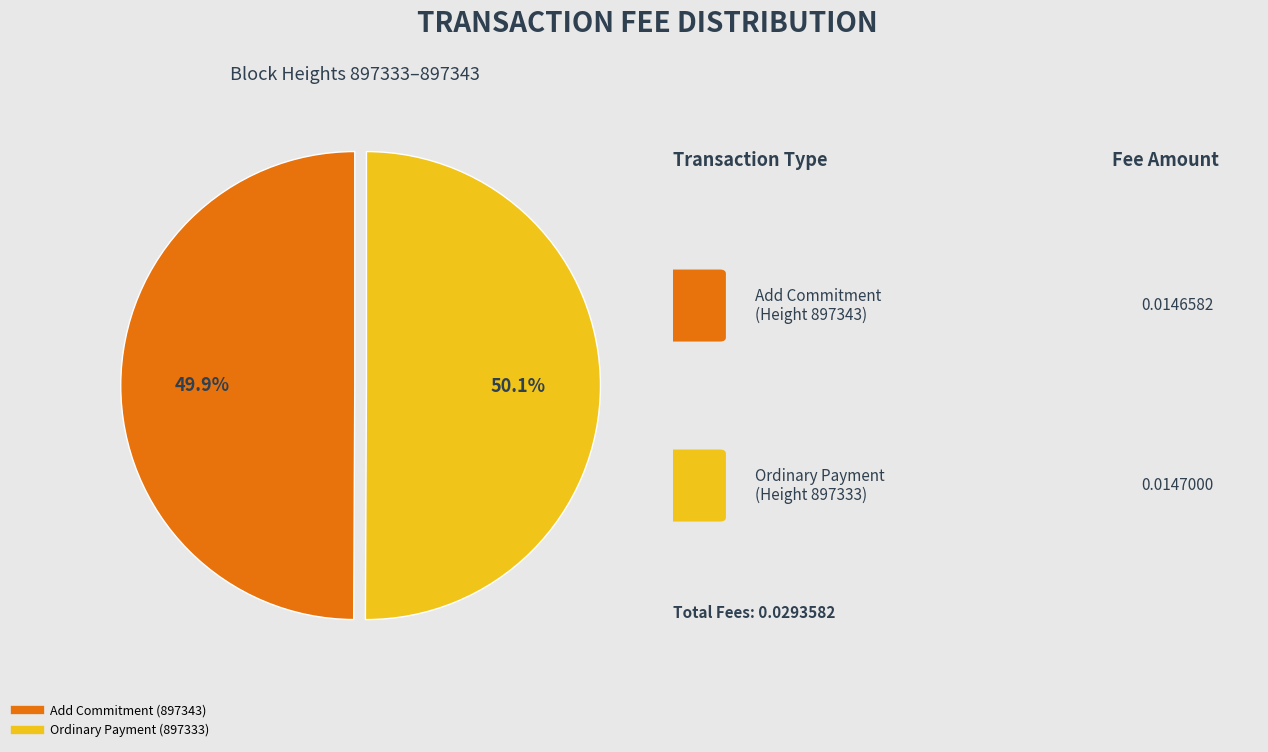

To the nearest percent, what percentage of the pie is Ordinary Payment (897333)?

50%